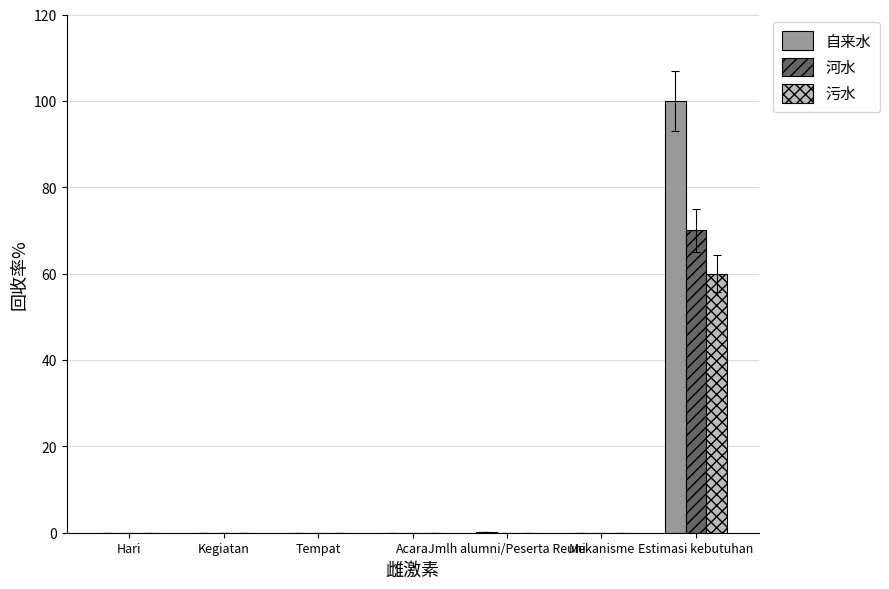

The value of 自来水 at Acara is 0.0. True or false?

True